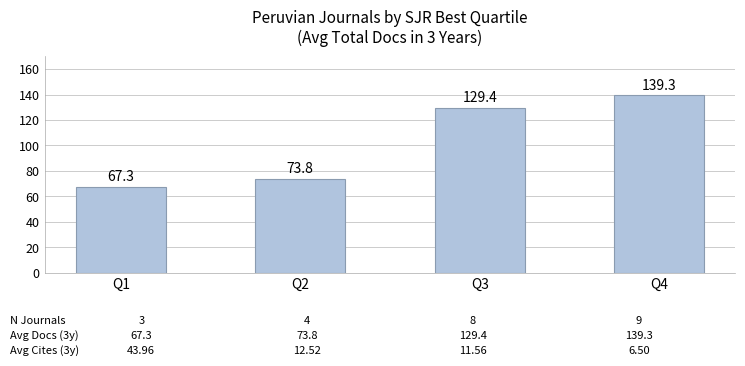

Count the number of data series in this chart.

1